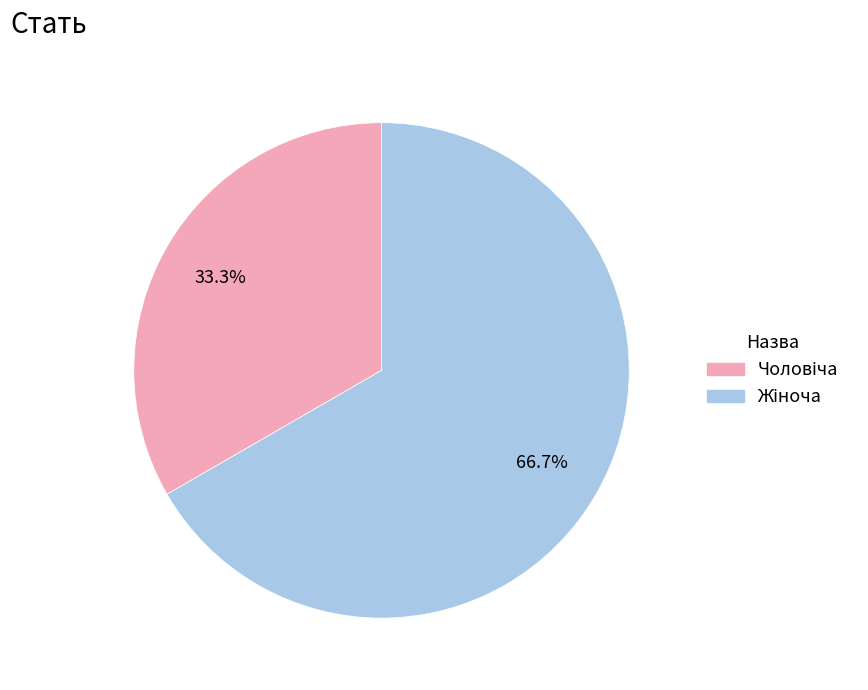

How many segments does this pie chart have?

2